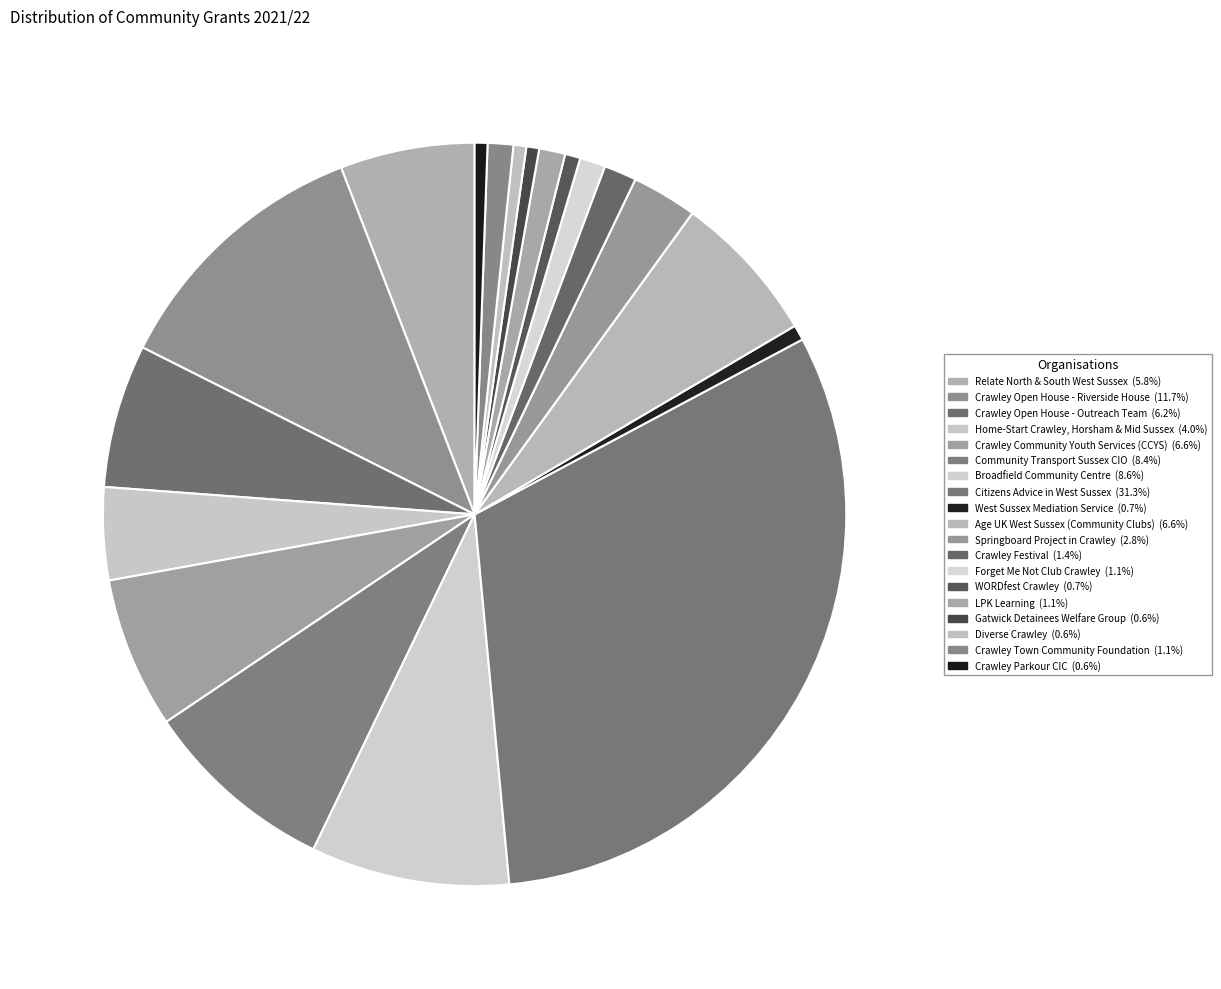

How many slices are in this pie chart?

19